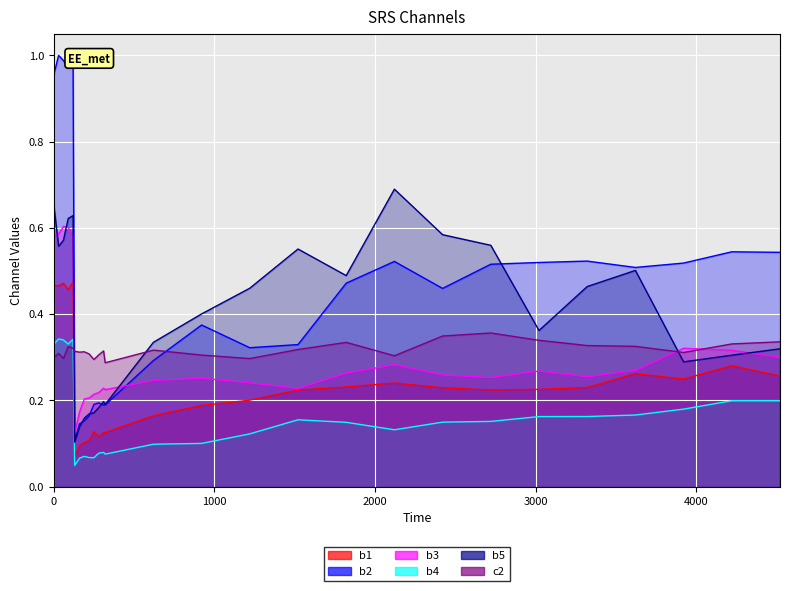

Reading left to right, transcribe all the data shown in this chart.

b1: 0.5	0.5	0.5	0.5	0.5	0.1	0.1	0.1	0.1	0.1	0.1	0.1	0.1	0.2	0.2	0.2	0.2	0.2	0.2	0.2	0.2	0.2	0.2	0.3	0.2	0.3	0.3
b2: 1.0	1.0	1.0	1.0	1.0	0.1	0.1	0.2	0.2	0.2	0.2	0.2	0.2	0.3	0.4	0.3	0.3	0.5	0.5	0.5	0.5	0.5	0.5	0.5	0.5	0.5	0.5
b3: 0.6	0.6	0.6	0.6	0.6	0.1	0.2	0.2	0.2	0.2	0.2	0.2	0.2	0.2	0.3	0.2	0.2	0.3	0.3	0.3	0.3	0.3	0.3	0.3	0.3	0.3	0.3
b4: 0.3	0.3	0.3	0.3	0.3	0.0	0.1	0.1	0.1	0.1	0.1	0.1	0.1	0.1	0.1	0.1	0.2	0.1	0.1	0.1	0.2	0.2	0.2	0.2	0.2	0.2	0.2
b5: 0.7	0.6	0.6	0.6	0.6	0.1	0.1	0.2	0.2	0.2	0.2	0.2	0.2	0.3	0.4	0.5	0.6	0.5	0.7	0.6	0.6	0.4	0.5	0.5	0.3	0.3	0.3
c2: 0.3	0.3	0.3	0.3	0.3	0.3	0.3	0.3	0.3	0.3	0.3	0.3	0.3	0.3	0.3	0.3	0.3	0.3	0.3	0.3	0.4	0.3	0.3	0.3	0.3	0.3	0.3